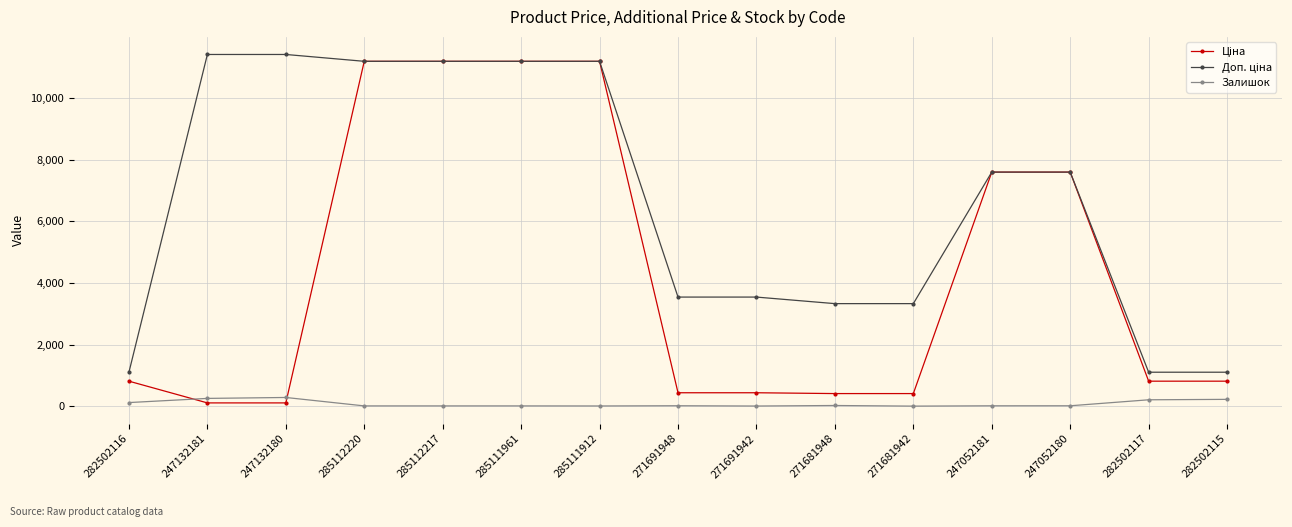

Is it true that Залишок equals 125.0 at 282502116?

True